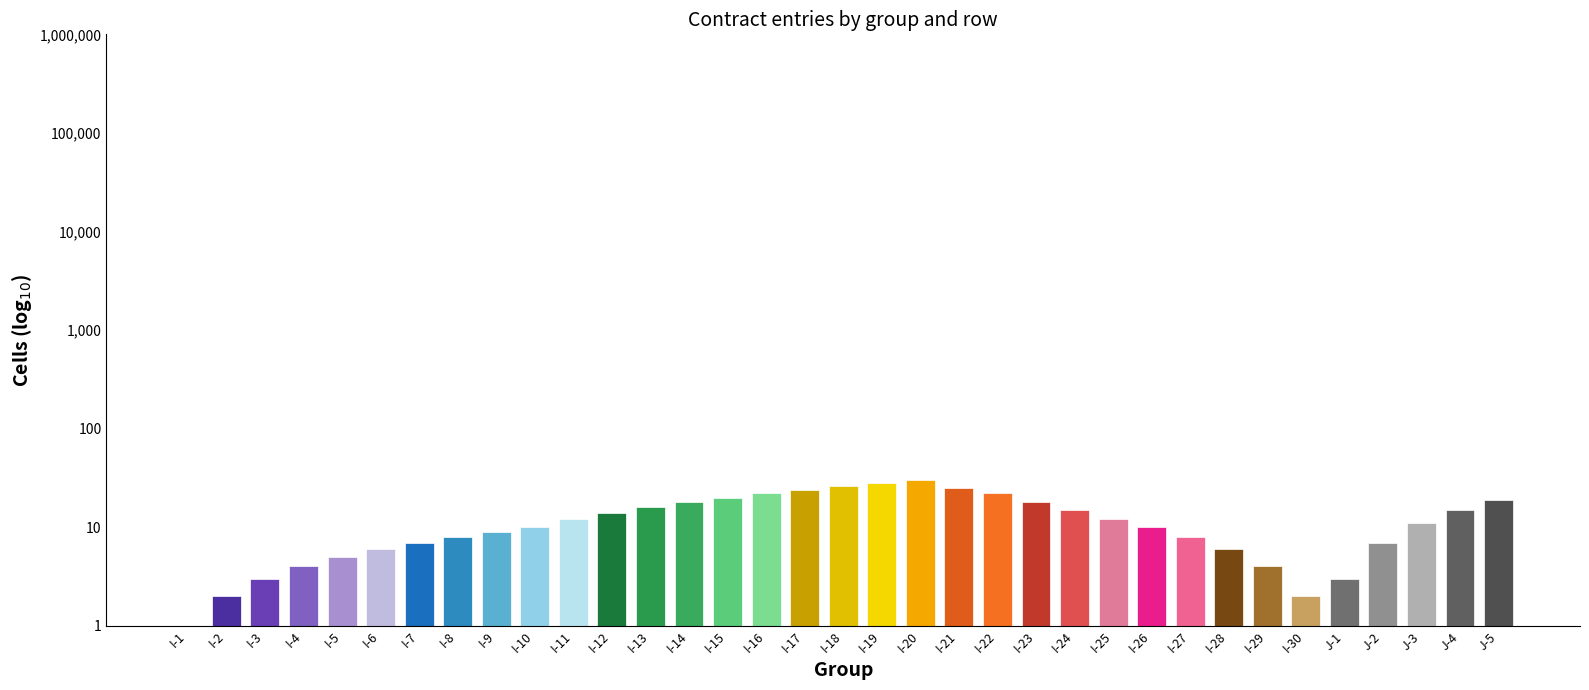

What position from the left is I-25?

25